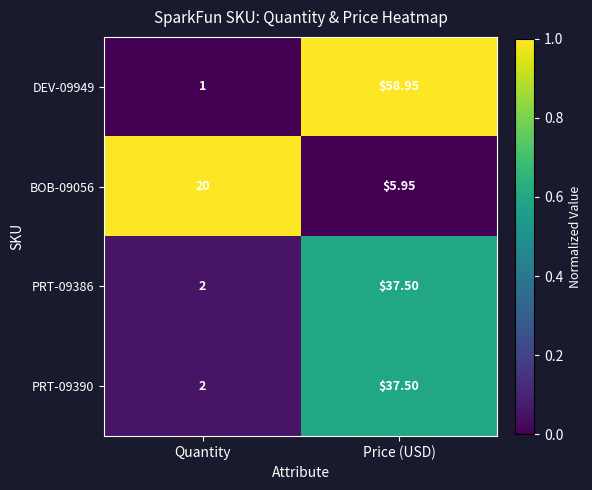

At which label does PRT-09390 reach its peak?

Price (USD)